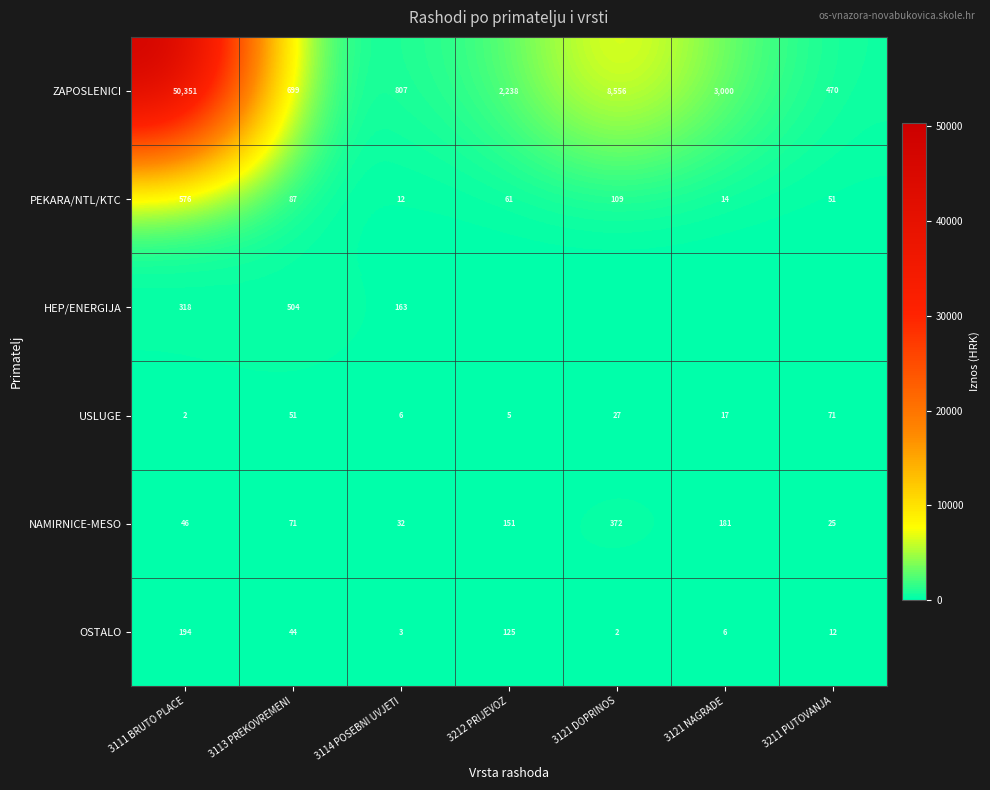

Which label corresponds to the smallest value in the chart?

3212 PRIJEVOZ